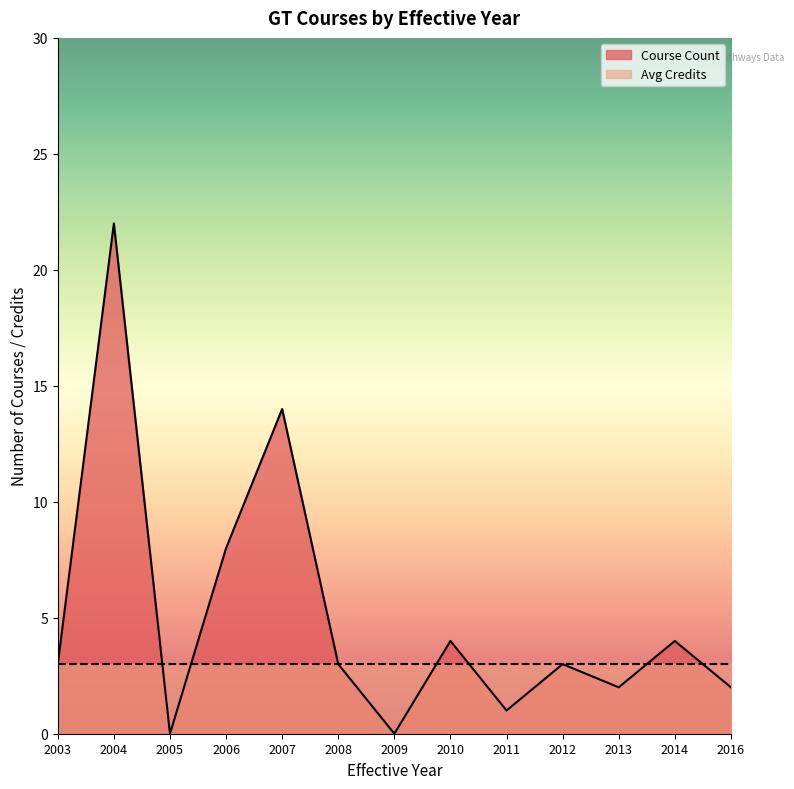

List the series in order of their peak value, lowest first.

Avg Credits, Course Count